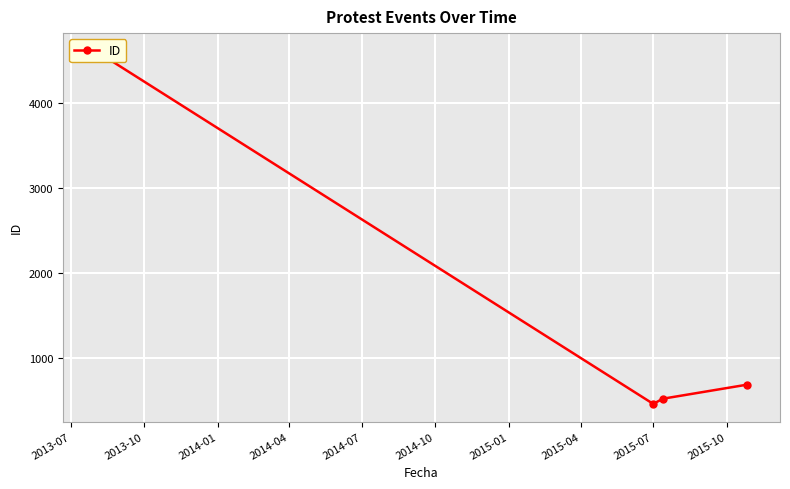

How many values exceed 685?

1